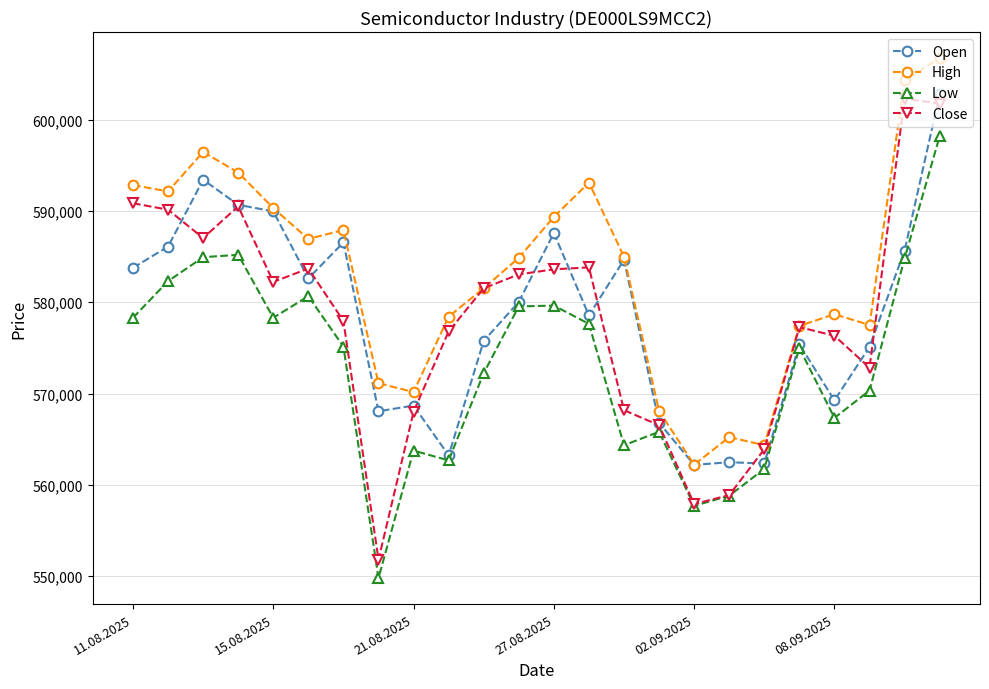

How many values in the Low series are below 575145?

12